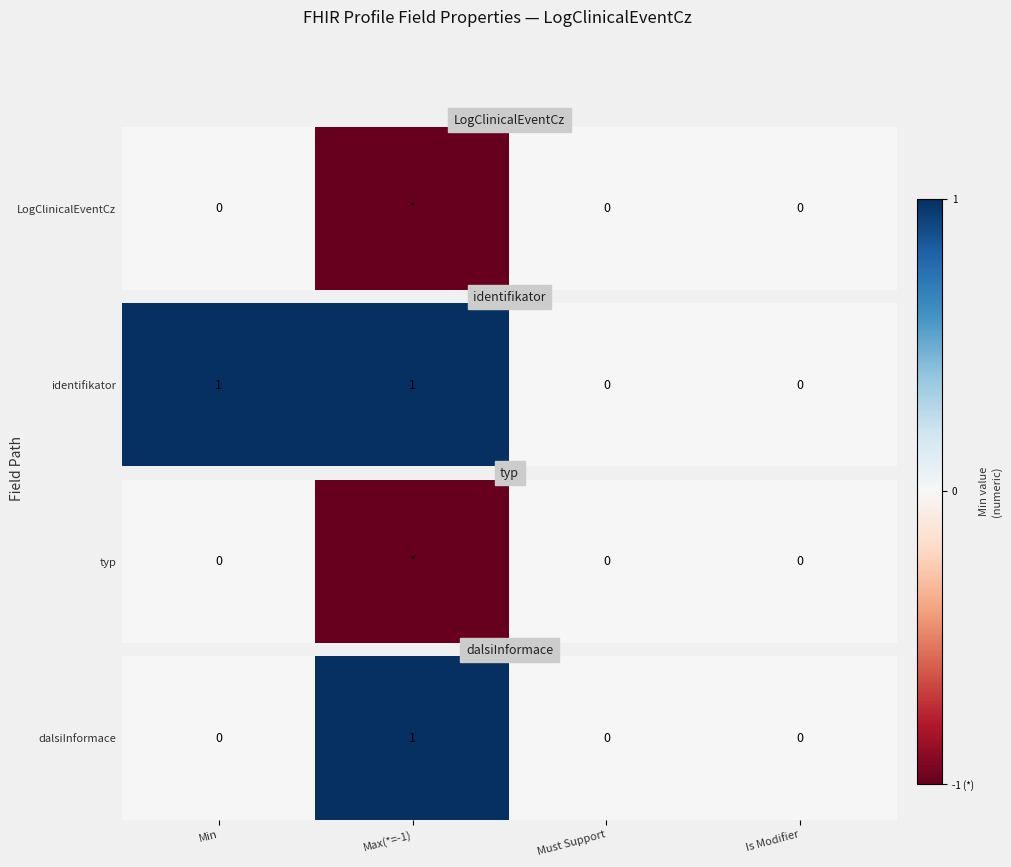

True or false: the data shows 1 at Is Modifier.

False